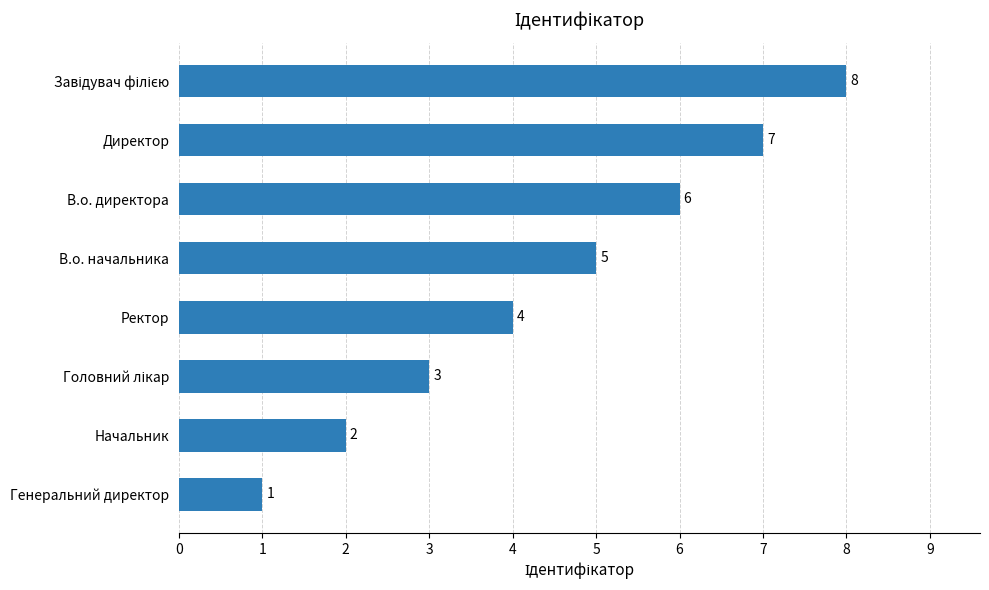

At which label is the value closest to 4?

Ректор